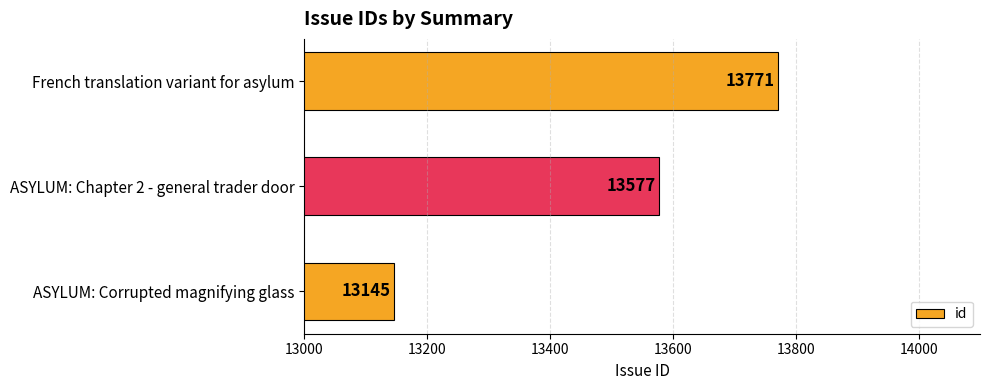

How many values are below 13577?

1